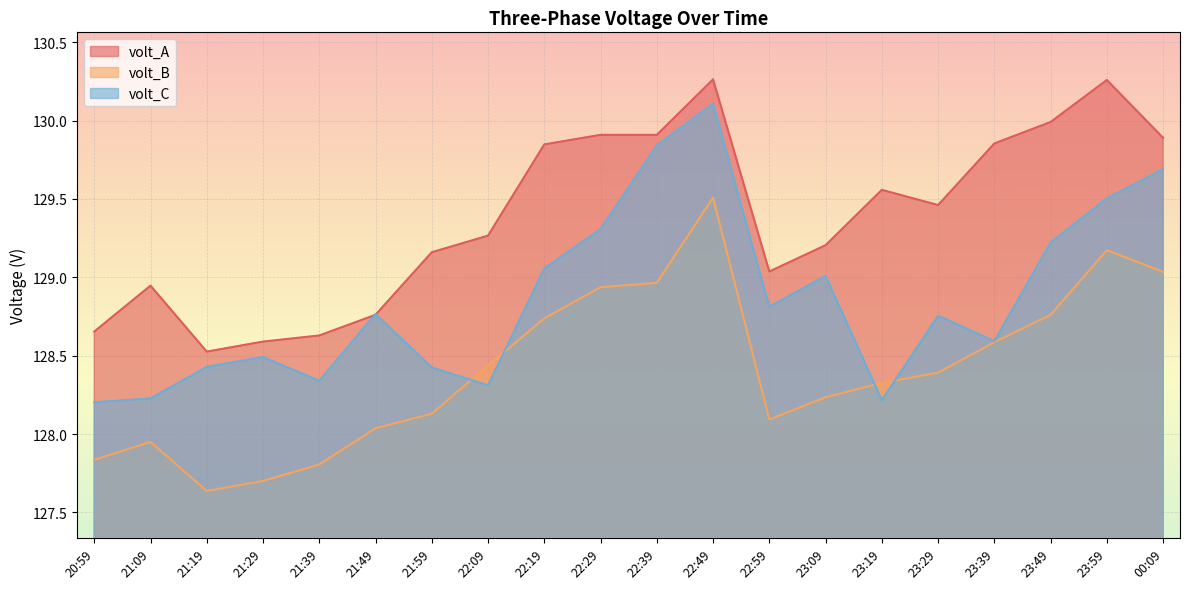

Rank the series at 20:59 from highest to lowest value.

volt_A, volt_C, volt_B